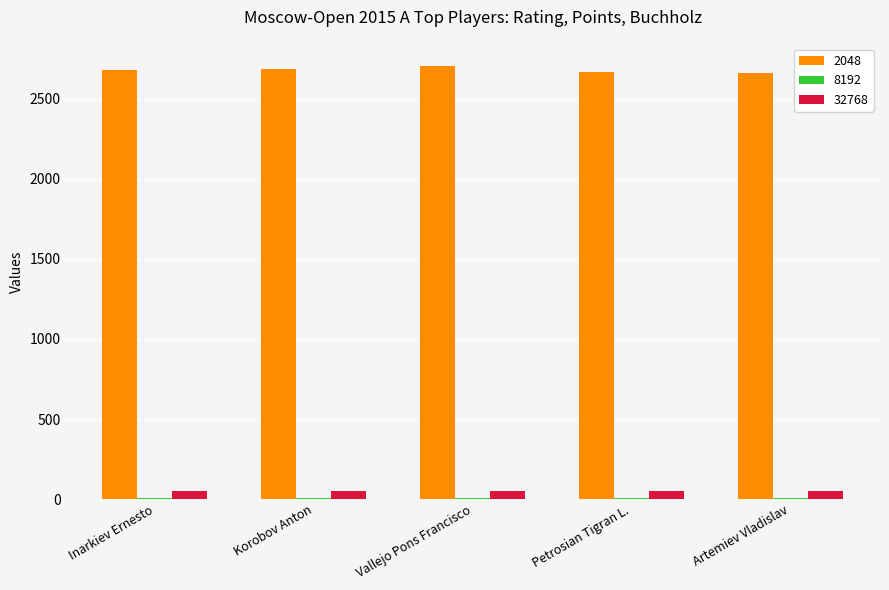

True or false: 2048 has a value of 3668.3 at Artemiev Vladislav.

False